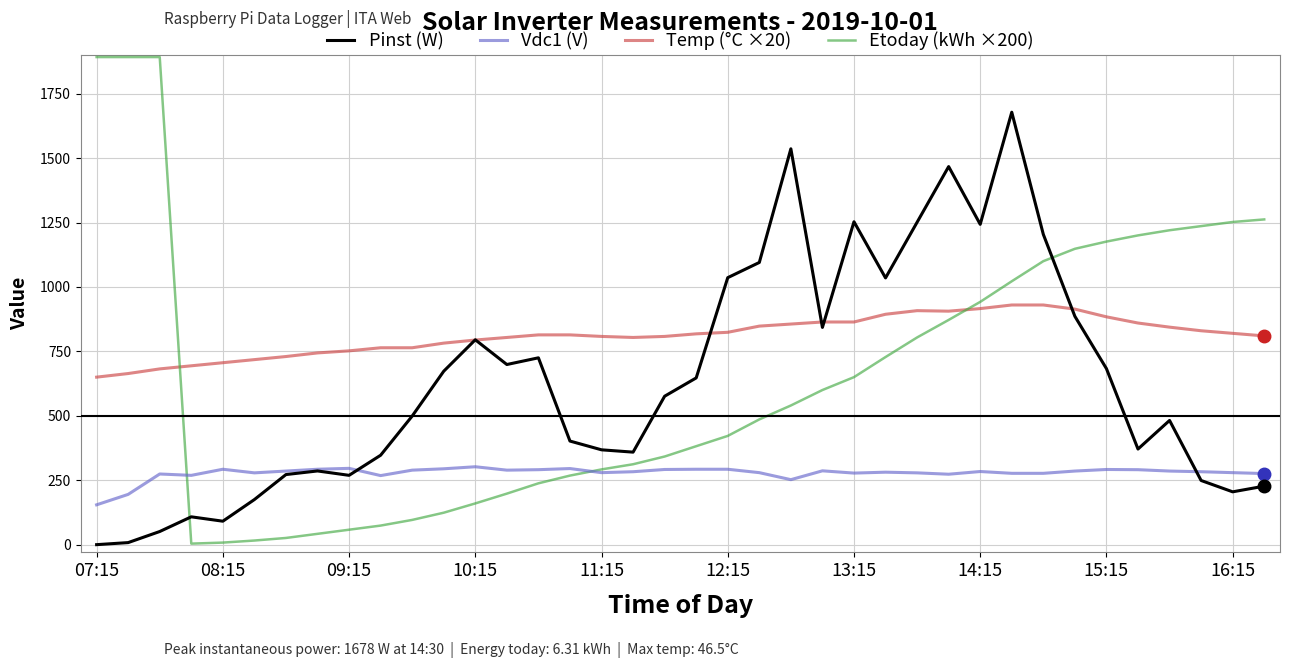

Which series has the widest spread of values?

Etoday (kWh ×200)